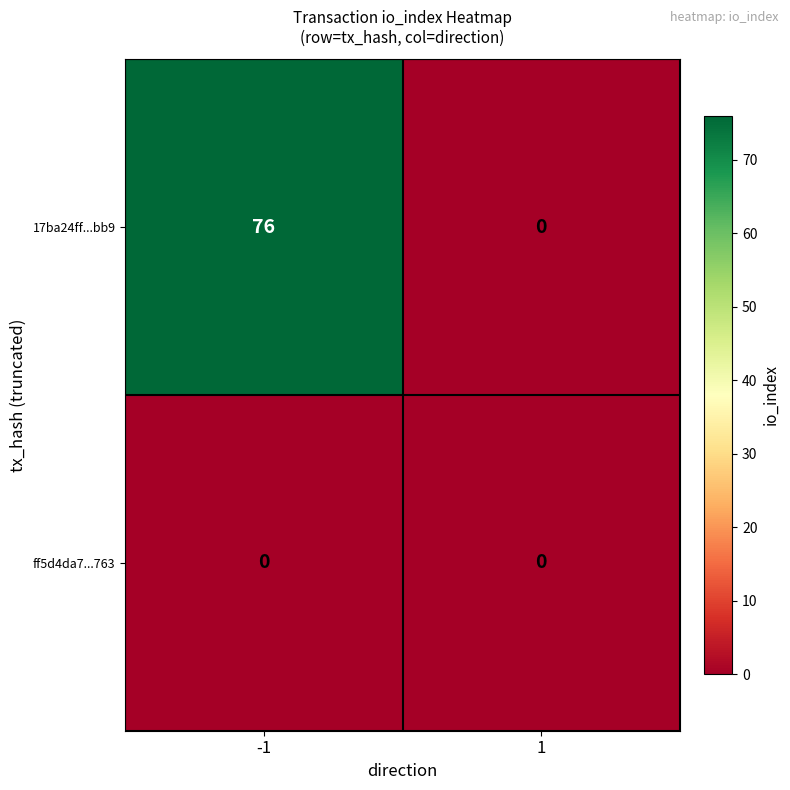

Reading left to right, transcribe all the data shown in this chart.

17ba24ff...bb9: -1=76	1=0
ff5d4da7...763: -1=0	1=0